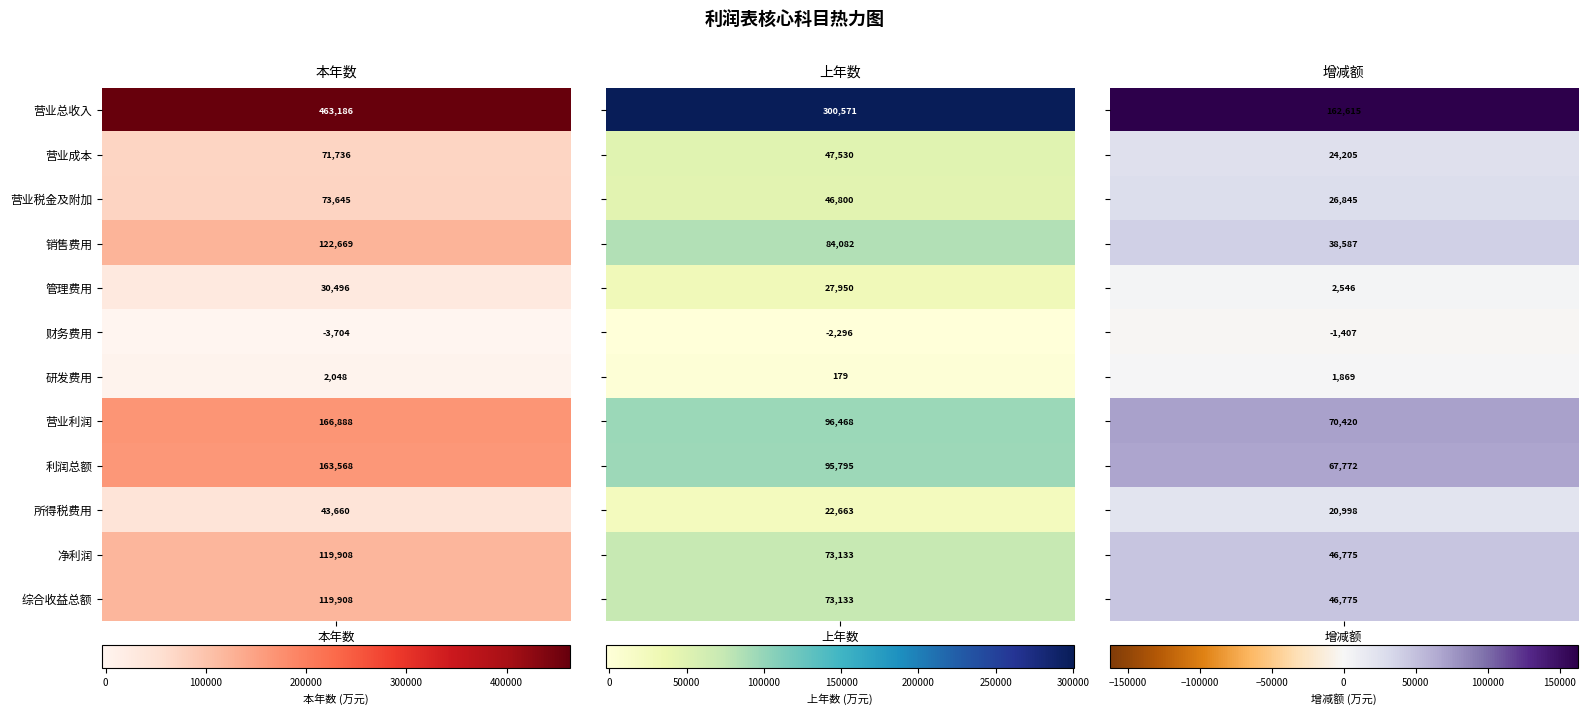

Reading right to left, what are all the values shown in this chart?

营业总收入: 162614.9	300571.3	463186.2
营业成本: 24205.2	47530.5	71735.6
营业税金及附加: 26845.4	46800.1	73645.4
销售费用: 38586.7	84081.9	122668.6
管理费用: 2545.9	27950.4	30496.3
财务费用: -1407.2	-2296.5	-3703.7
研发费用: 1869.0	179.2	2048.2
营业利润: 70419.8	96468.4	166888.1
利润总额: 67772.5	95795.2	163567.7
所得税费用: 20997.5	22662.6	43660.2
净利润: 46775.0	73132.6	119907.6
综合收益总额: 46775.0	73132.6	119907.6